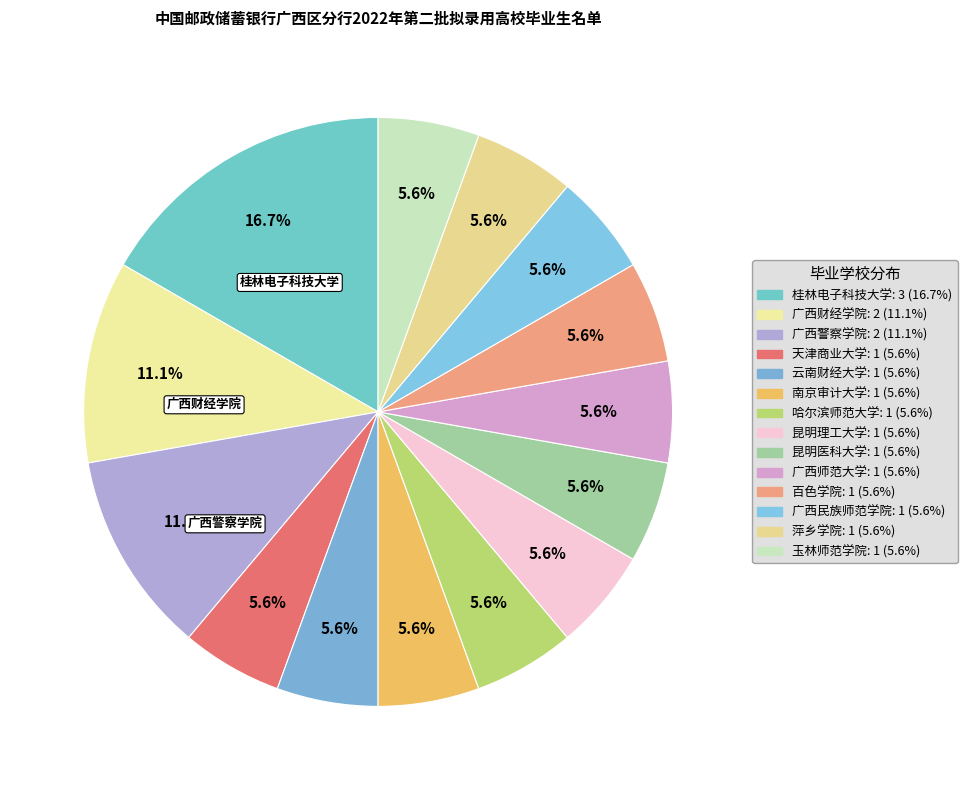

To the nearest percent, what is the combined percentage of 广西警察学院 and 广西师范大学?

17%